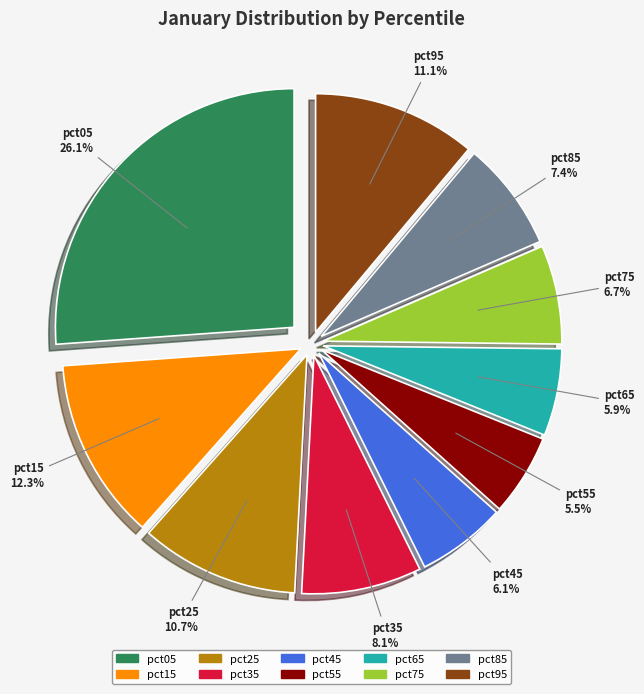

Do pct55 and pct35 together represent more than half of the pie?

No